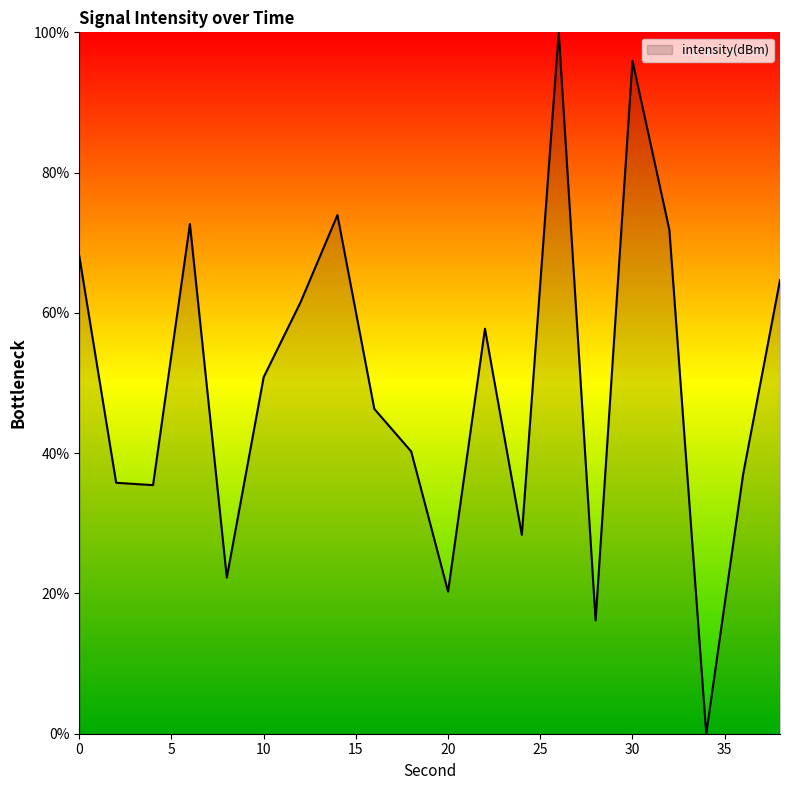

How many interior local peaks (higher than both neighbors) does the data have?

5